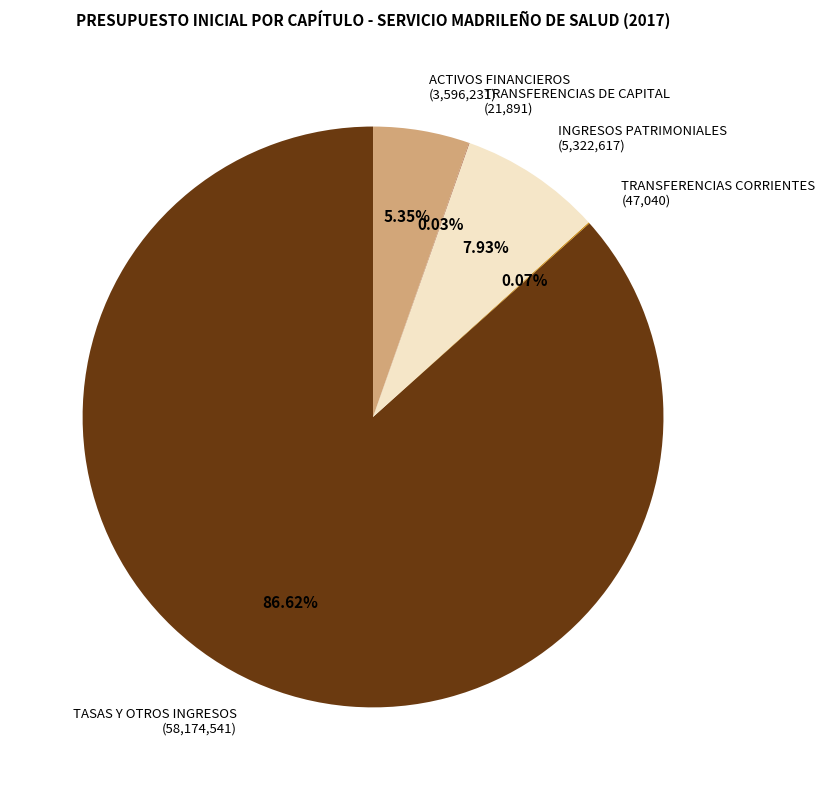

Is there a majority slice in this chart?

Yes